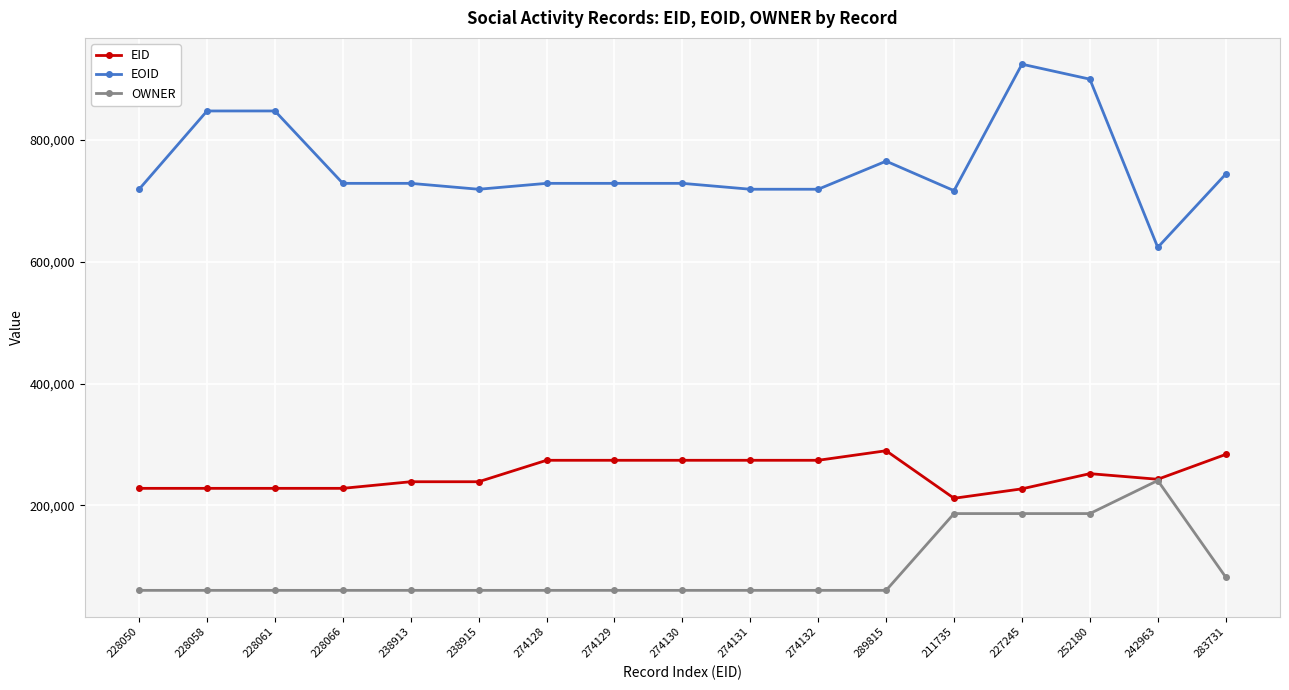

At which label does EOID first exceed 728918?

228058